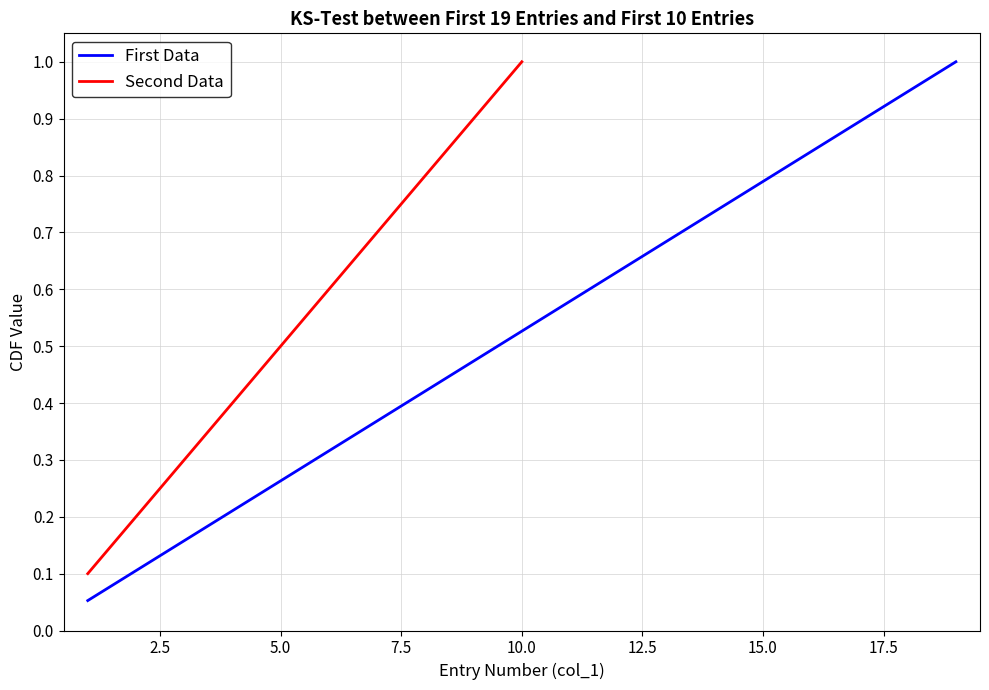

Rank the categories by value from highest to lowest.

19, 18, 17, 16, 15, 14, 13, 12, 11, 10, 9, 8, 7, 6, 5, 4, 3, 2, 1